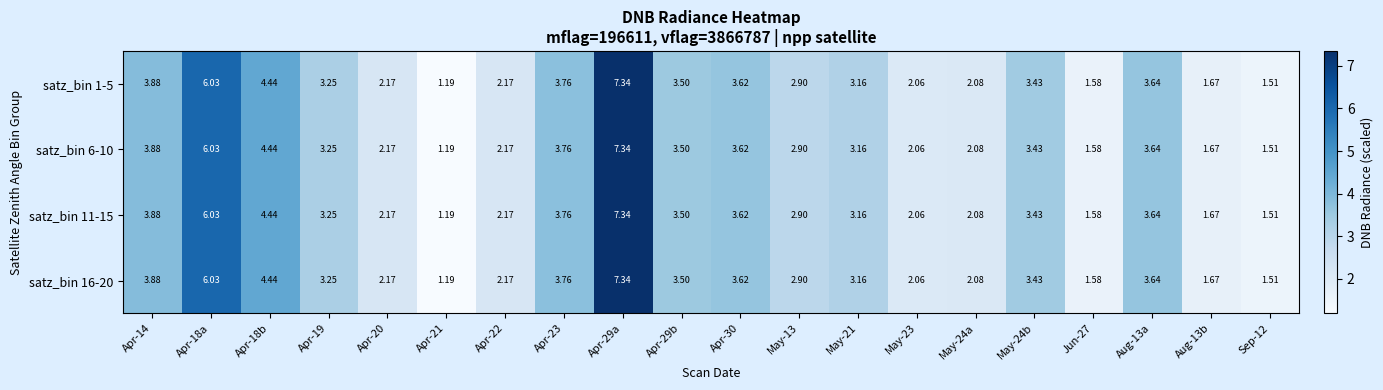

Is the value of satz_bin 16-20 at Apr-14 greater than the value of satz_bin 1-5 at Apr-29a?

No